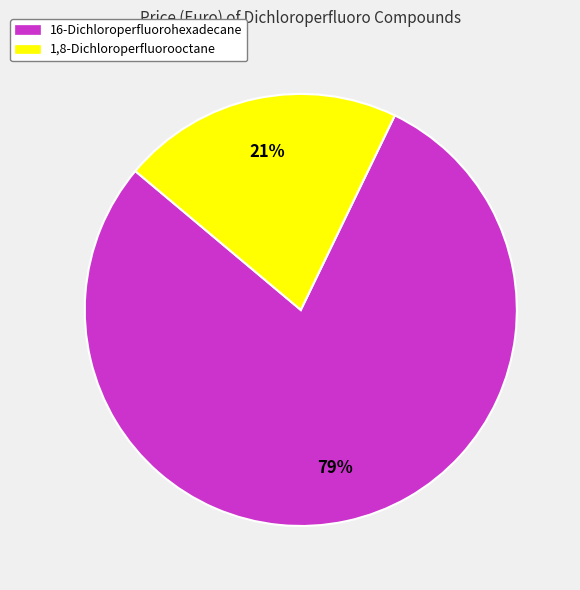

Which slice is the largest?

16-Dichloroperfluorohexadecane